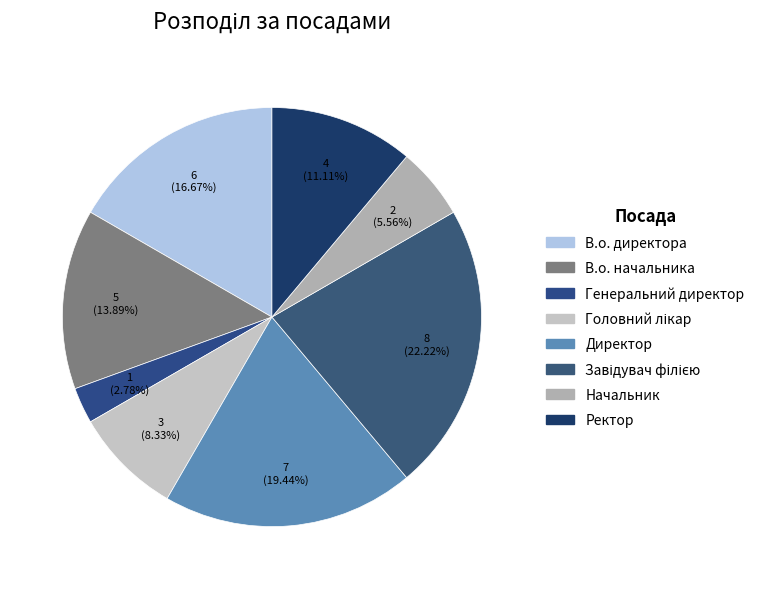

Is it true that Начальник is 20% of the pie?

False